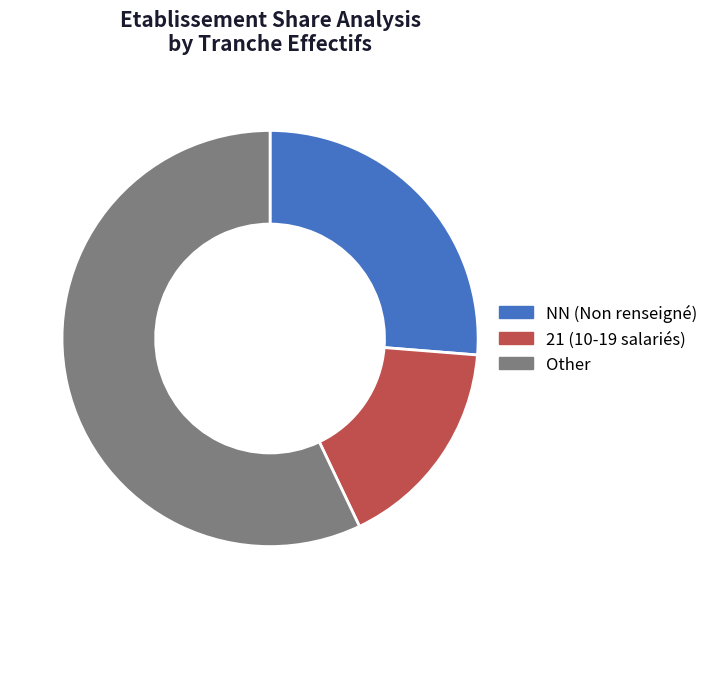

How many slices are in this pie chart?

3